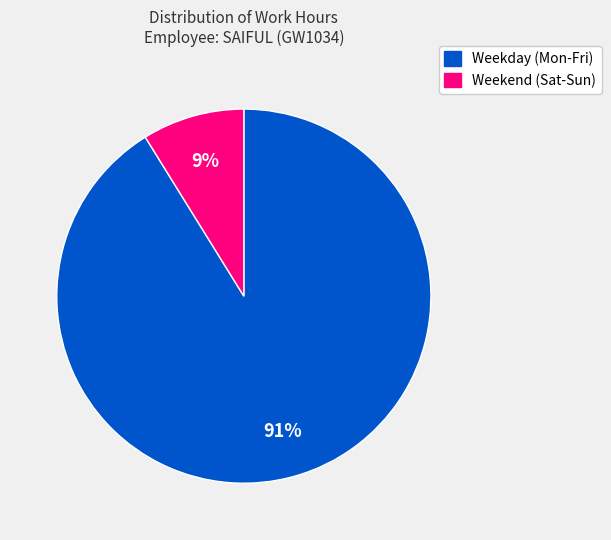

To the nearest percent, what is the average slice percentage?

50%